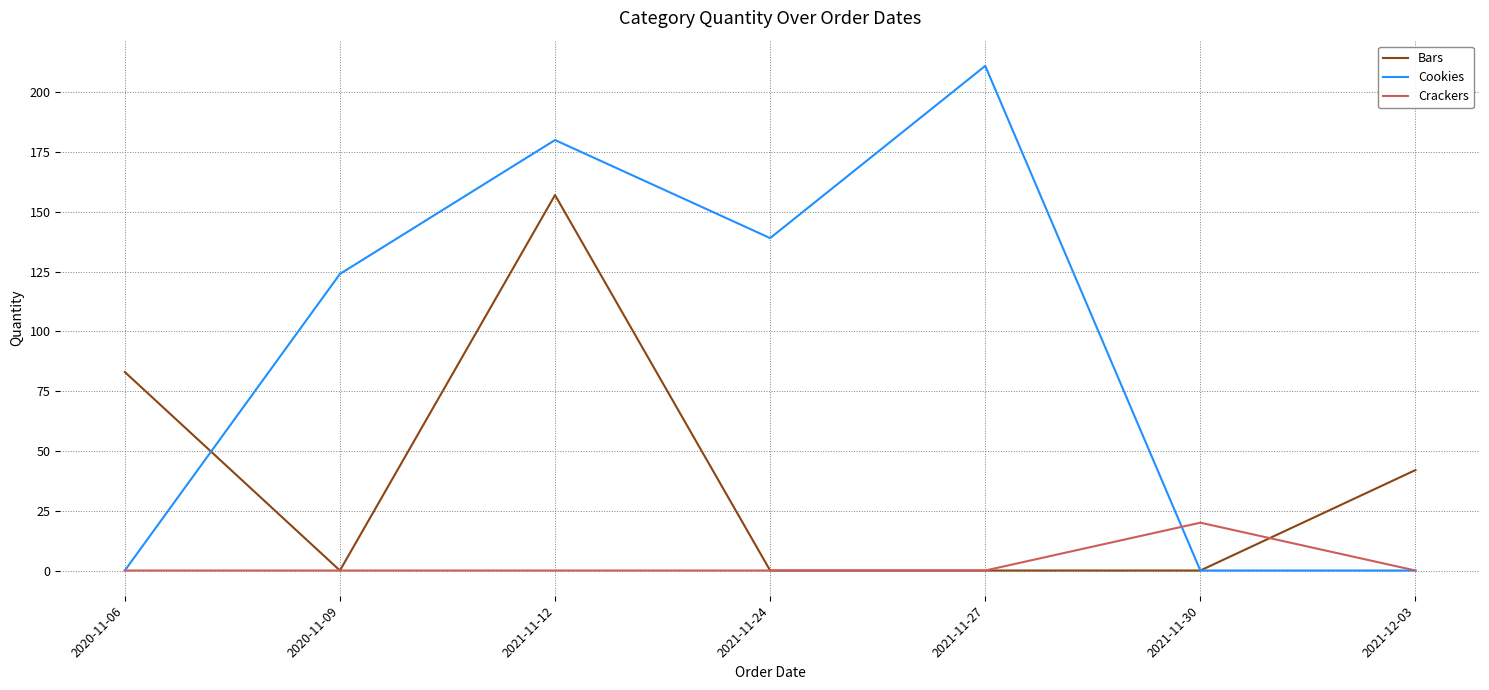

At which category is the sum across all series the highest?

2021-11-12